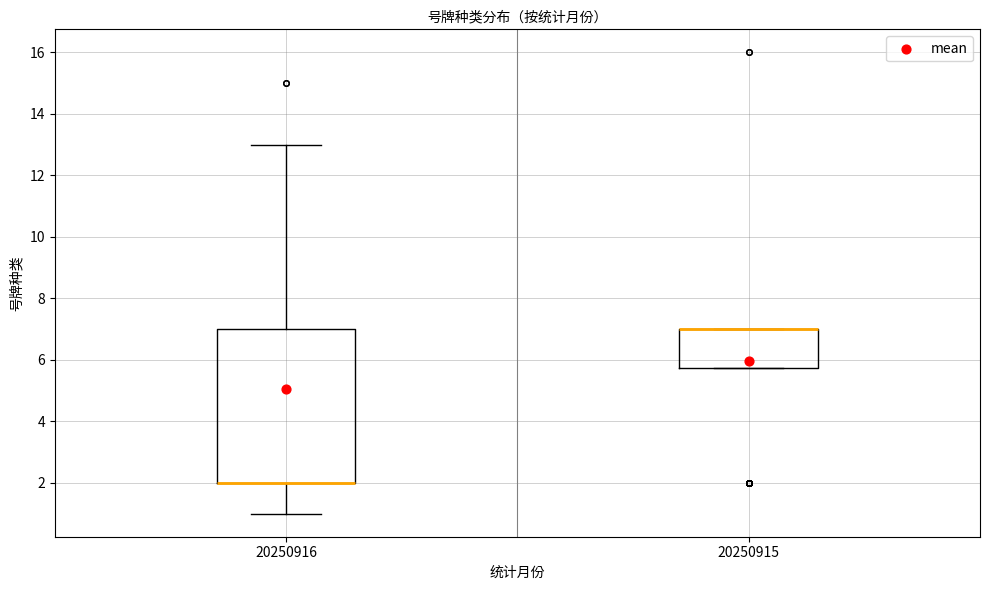

Reading left to right, read every box against the y-axis: the position of its median line, the range the box covers, and the ends of its whiskers. The values are not printed on the chart, so give them approximately, as read against the axis.

20250916: median 2.0 (drawn on the box's lower edge), box 2.0 to 7.0, whiskers 1.0 to 13.0
20250915: median 7.0 (drawn on the box's upper edge), box 5.8 to 7.0, whiskers 5.8 to 7.0